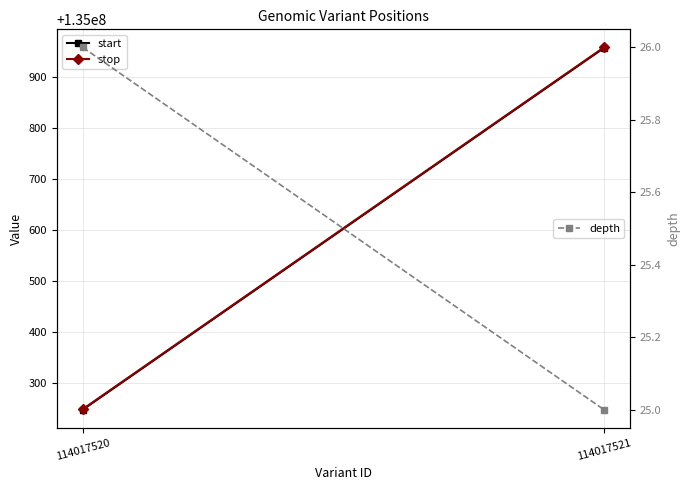

What value does the start series have at 114017520?

135000247